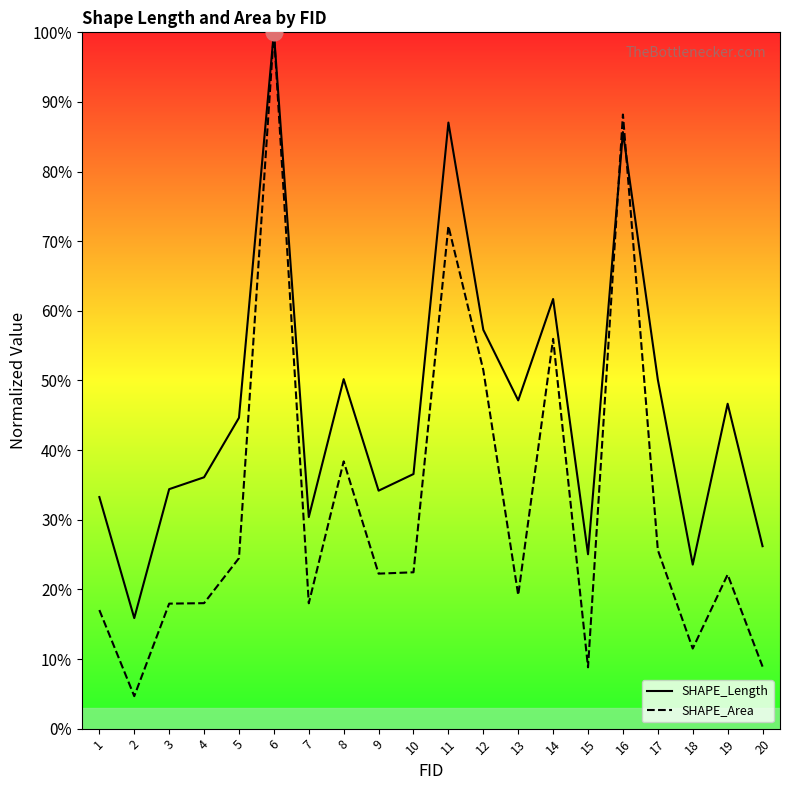

Reading left to right, extract all data points from this chart.

SHAPE_Length: 33.3	15.9	34.4	36.1	44.6	100.0	30.4	50.2	34.2	36.6	87.0	57.3	47.1	61.7	25.0	85.7	50.1	23.6	46.7	26.2
SHAPE_Area: 17.0	4.7	18.0	18.0	24.5	100.0	18.0	38.4	22.3	22.5	72.2	51.5	19.2	56.0	8.8	88.2	25.6	11.5	22.1	8.9